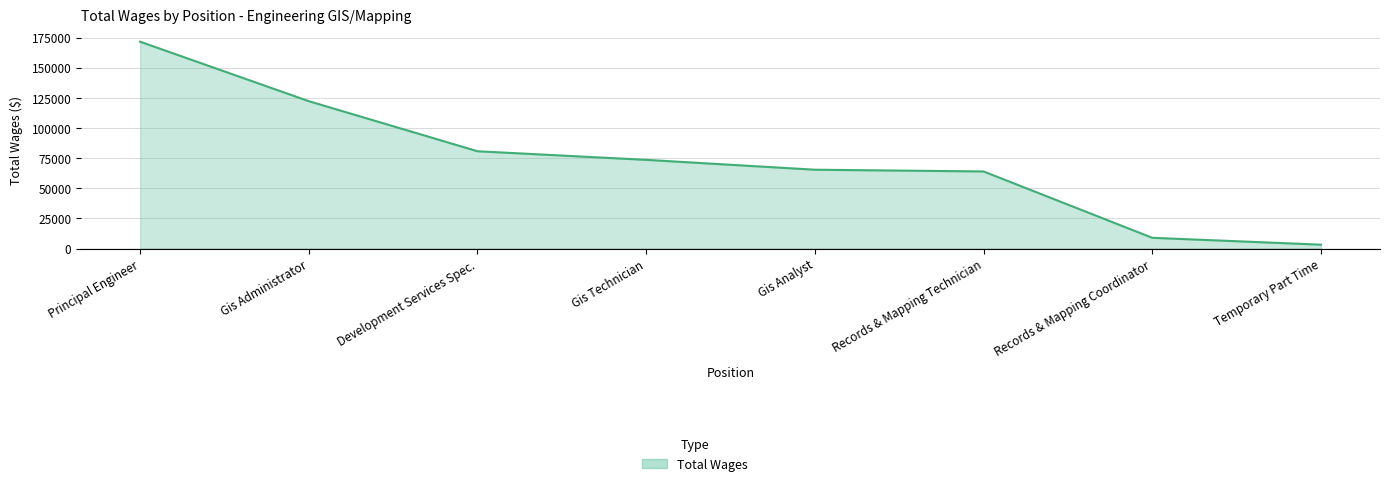

Between Records & Mapping Coordinator and Gis Analyst, which is larger?

Gis Analyst